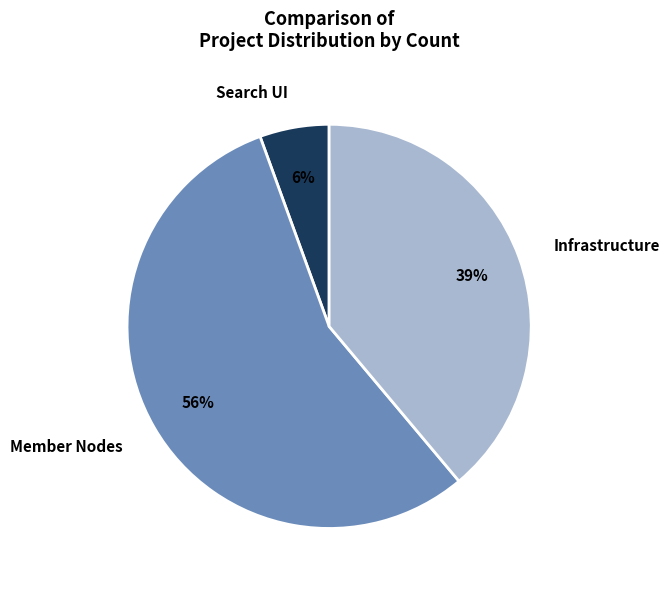

Is it true that Infrastructure is 39% of the pie?

True